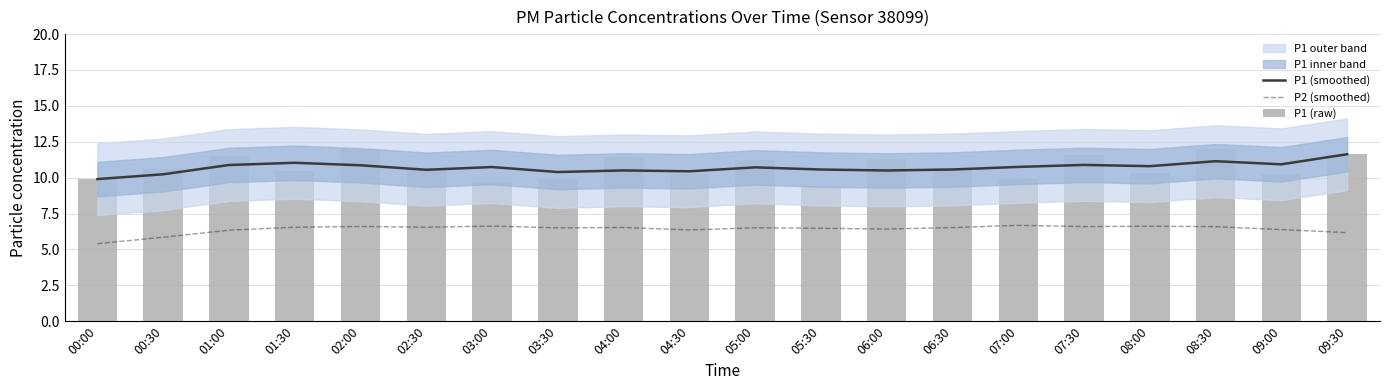

How many data points in P1 (raw) are above 10?

15